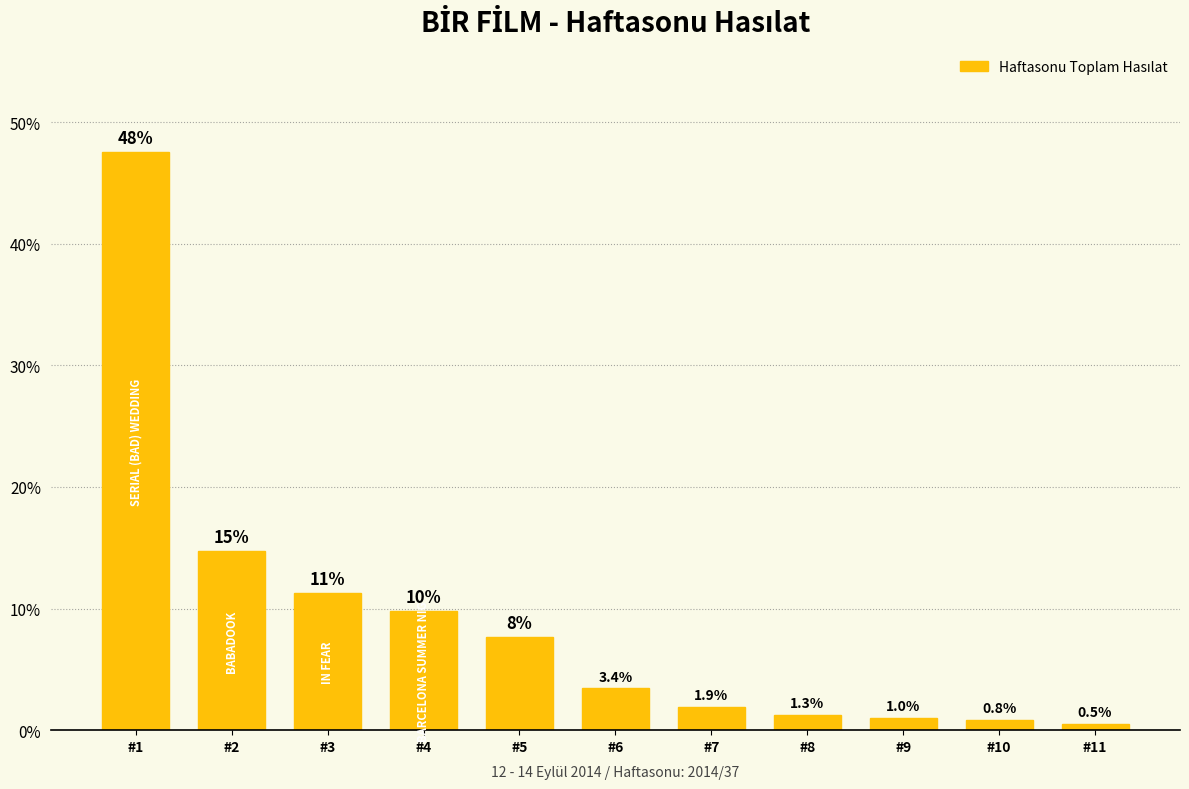

What is the maximum value shown in the chart?

47.6